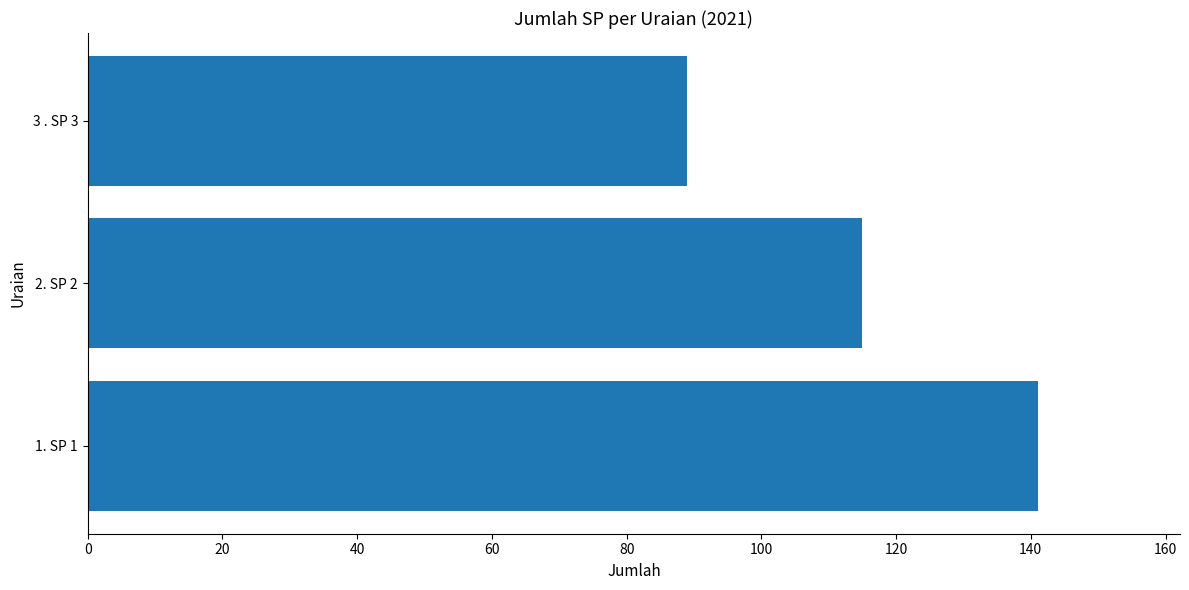

Rank the categories by value from lowest to highest.

3 . SP 3, 2. SP 2, 1. SP 1